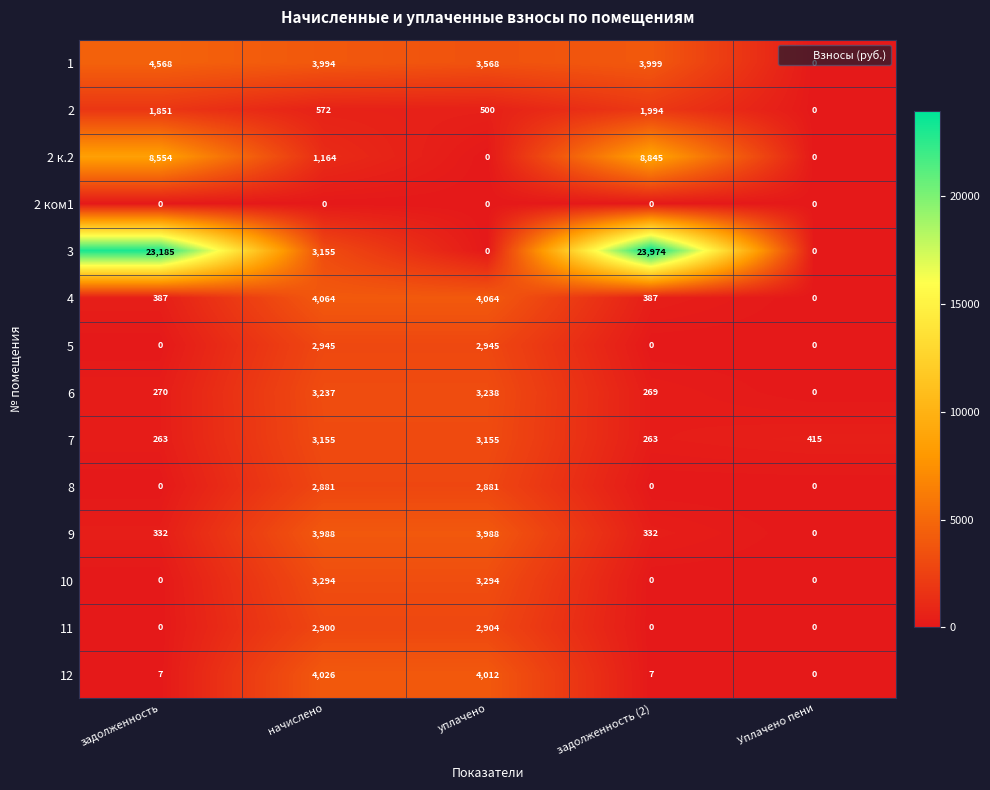

The value of 11 at задолженность is 0. True or false?

True